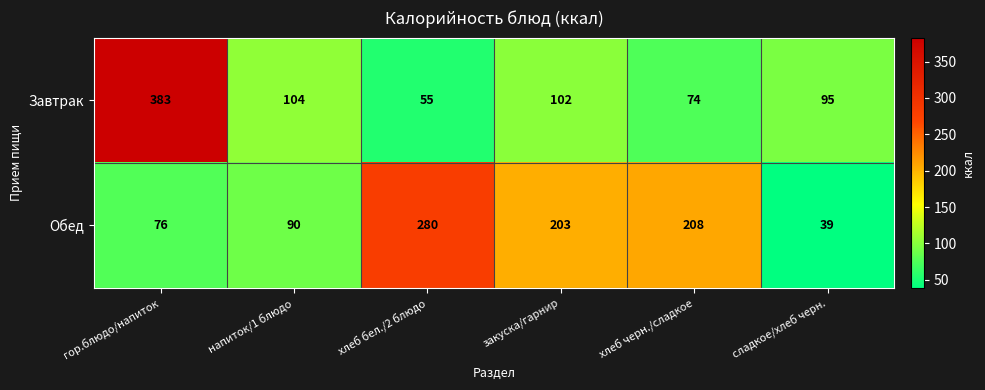

Reading right to left, extract all data points from this chart.

Завтрак: 95	74	102	55	104	383
Обед: 39	208	203	280	90	76